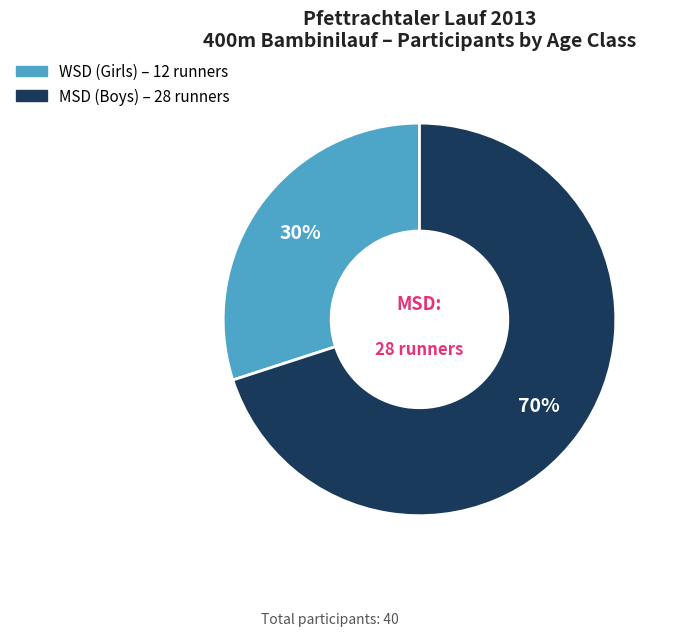

How many segments does this pie chart have?

2